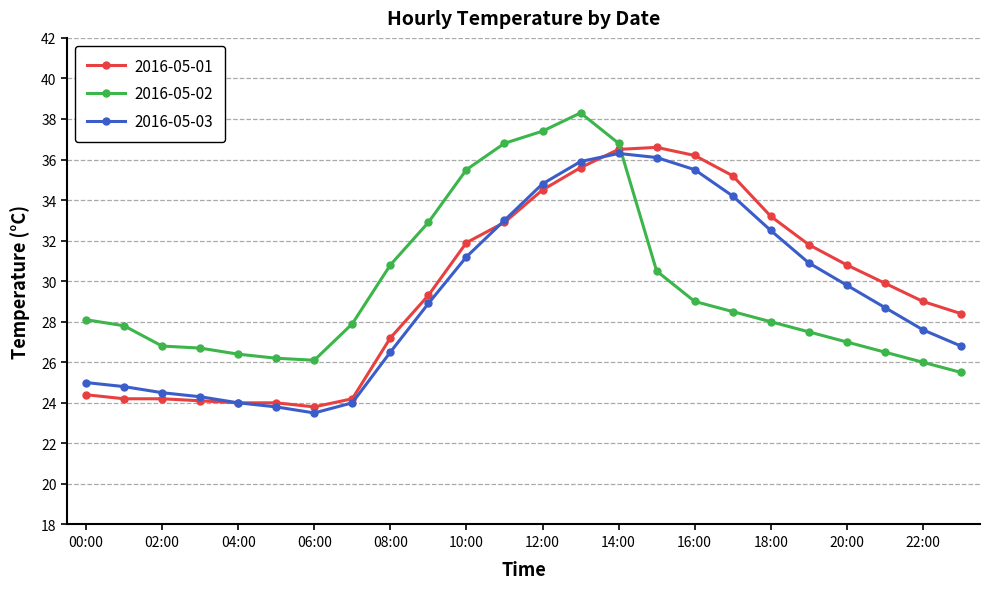

What is the maximum value for 2016-05-03?

36.3